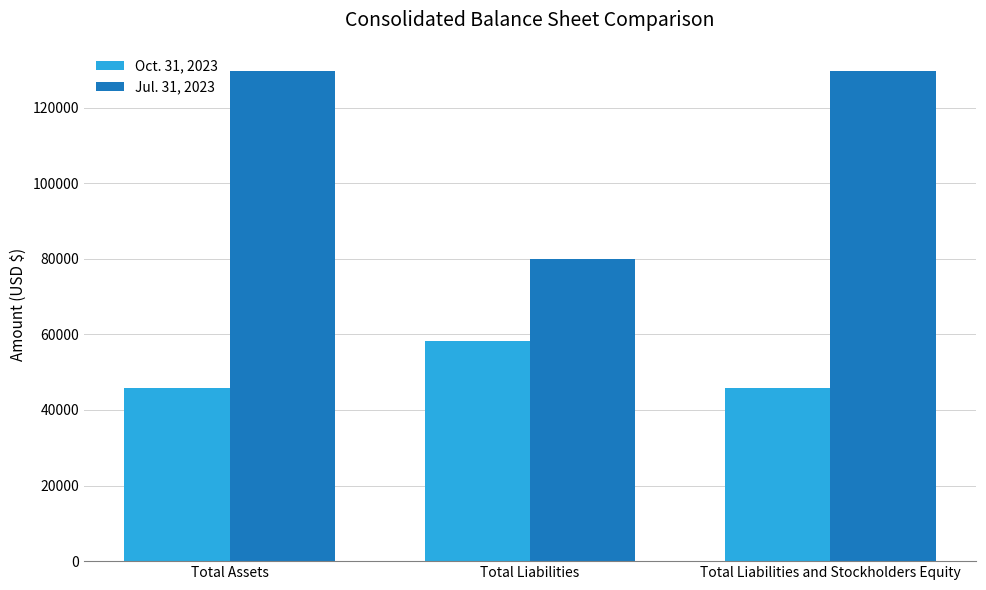

What is the difference between the highest and lowest values at Total Assets?

83825